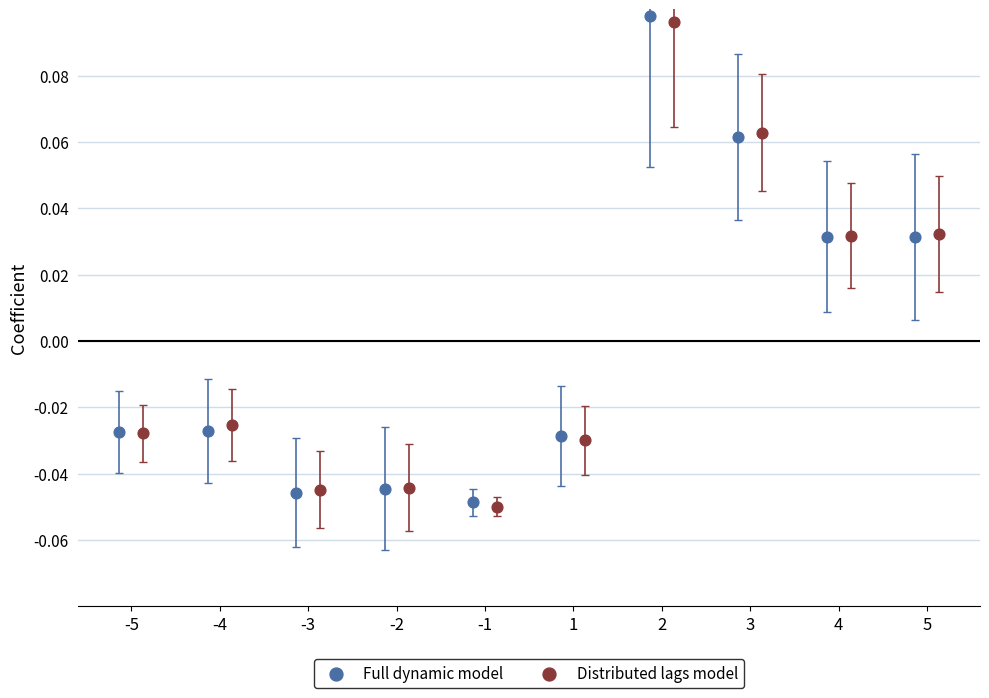

Which series has the largest Y range (max minus min)?

Full dynamic model